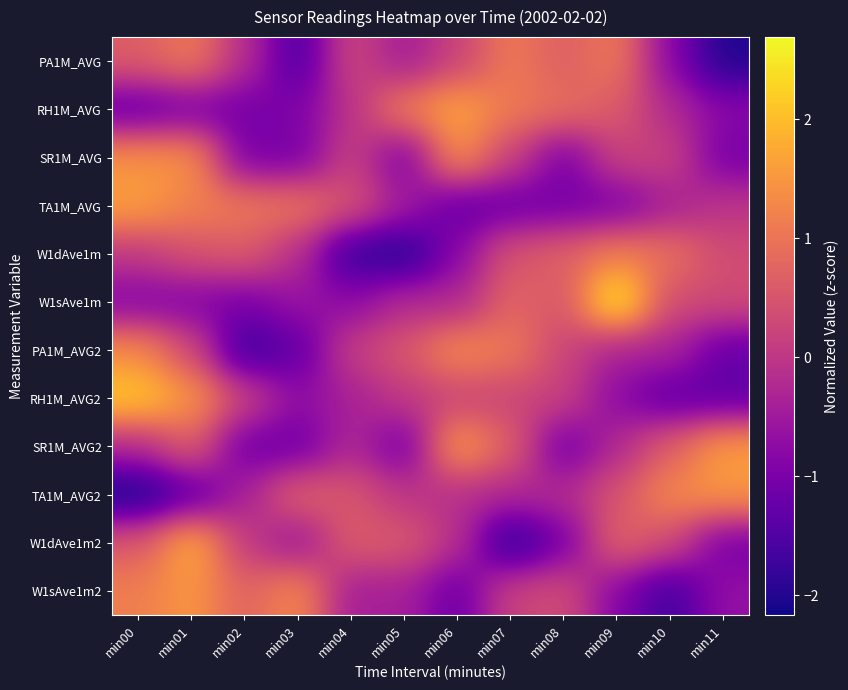

Rank the series at min11 from lowest to highest value.

PA1M_AVG, RH1M_AVG2, PA1M_AVG2, W1dAve1m2, SR1M_AVG, RH1M_AVG, W1sAve1m2, TA1M_AVG, W1dAve1m, W1sAve1m, TA1M_AVG2, SR1M_AVG2